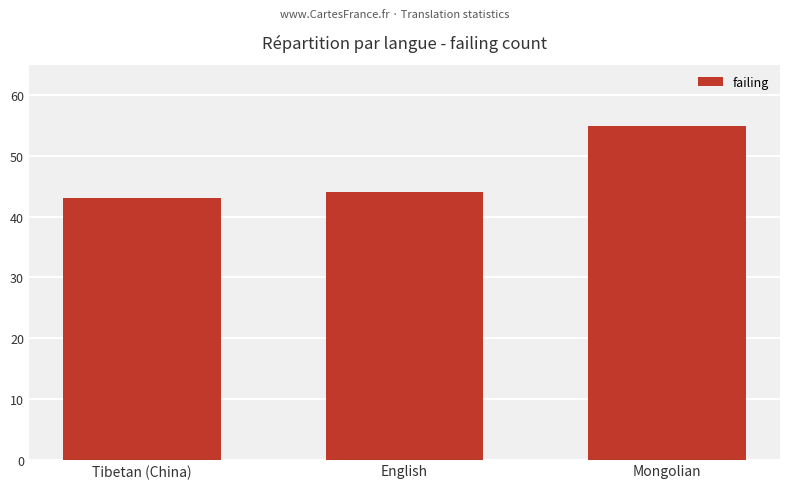

What is the label of the 2nd bar from the left?

English